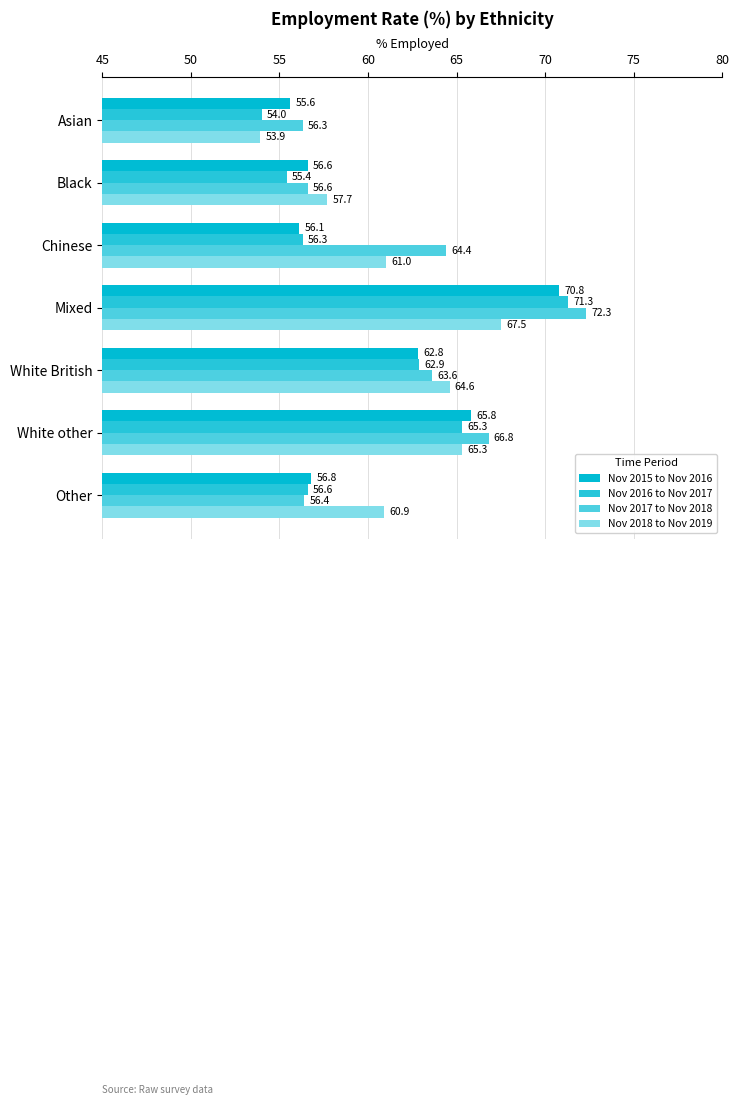

How many values in the Nov 2015 to Nov 2016 series are below 56?

1